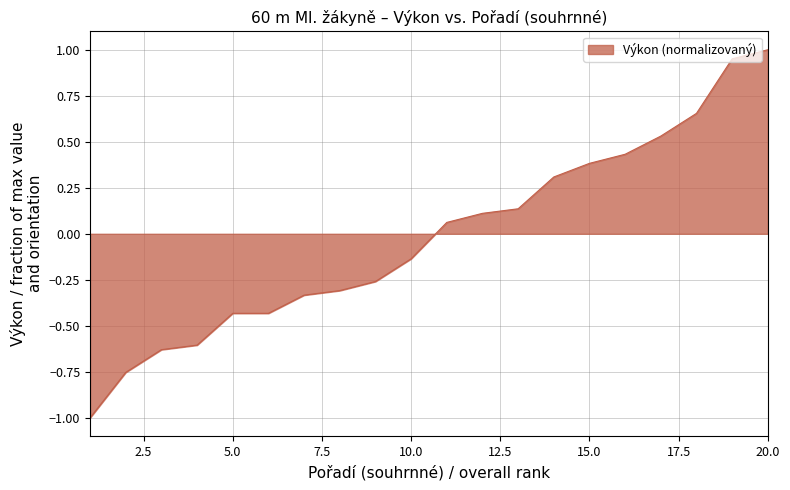

What is the minimum value shown in the chart?

-1.0